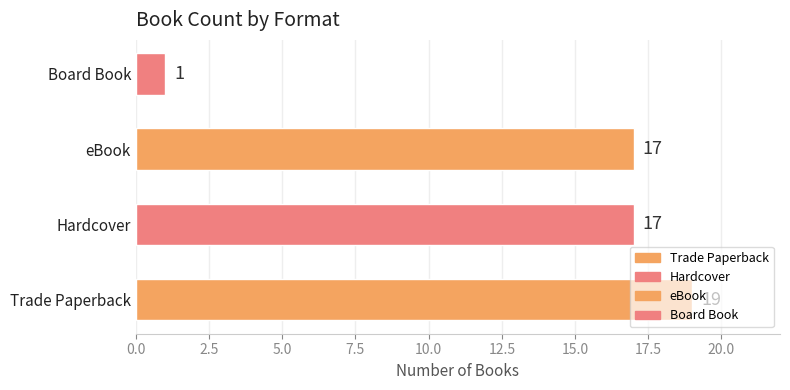

Between Board Book and eBook, which is larger?

eBook